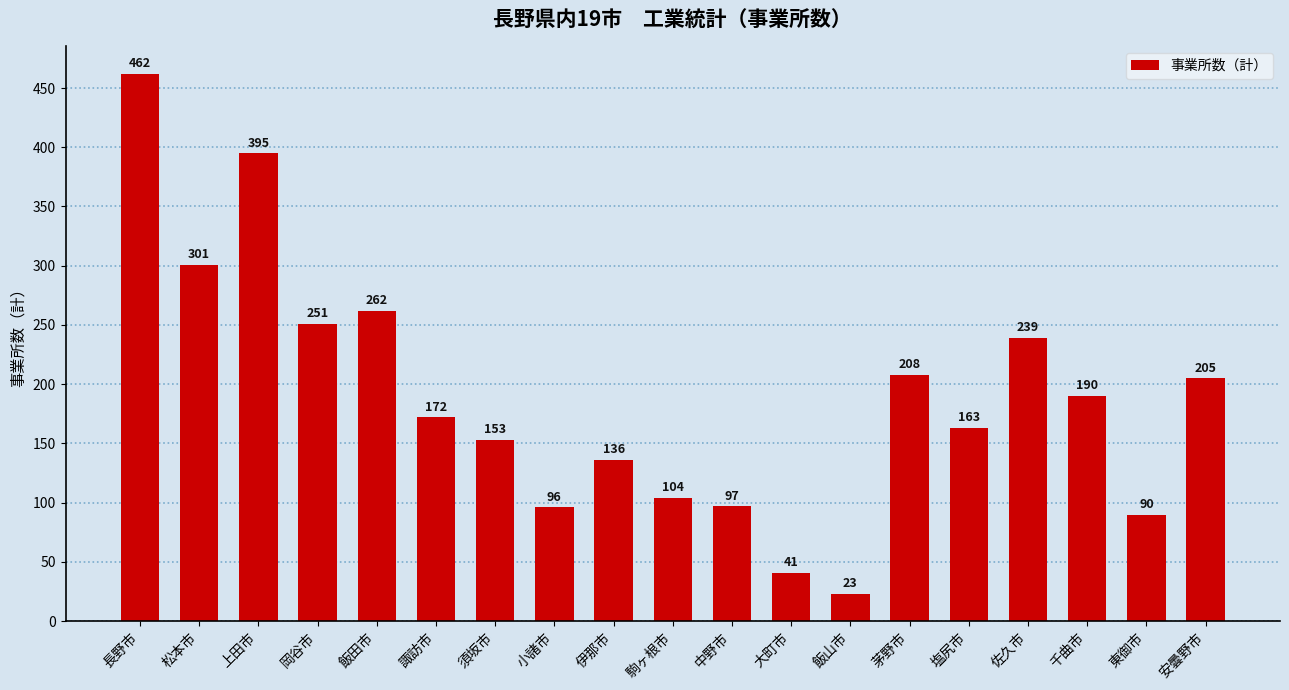

True or false: the data shows 69 at 須坂市.

False